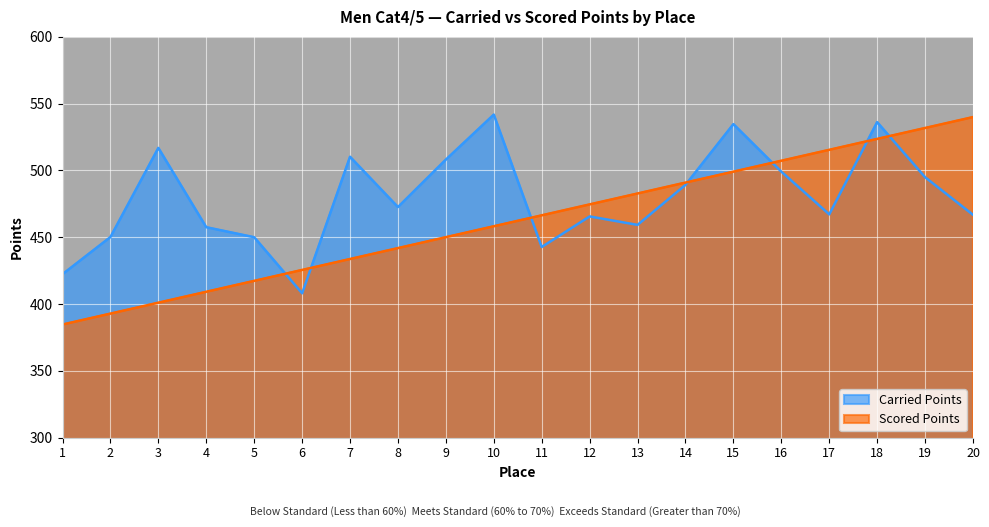

Reading left to right, what are all the values shown in this chart?

Carried Points: 422.3	450.1	516.8	457.5	450.0	408.0	510.2	472.6	508.1	541.8	442.7	465.5	459.2	489.1	534.6	499.1	467.1	536.1	494.9	466.8
Scored Points: 384.6	392.8	401.0	409.2	417.3	425.5	433.7	441.9	450.0	458.2	466.4	474.5	482.7	490.9	499.1	507.2	515.4	523.6	531.7	539.9